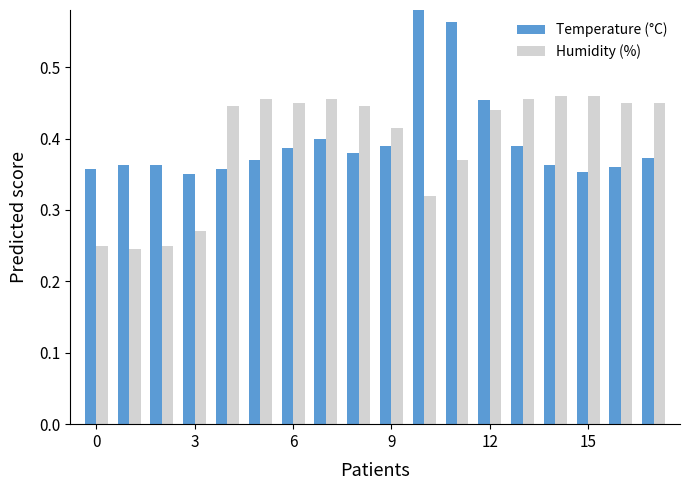

List the series in order of their peak value, highest first.

Temperature (°C), Humidity (%)